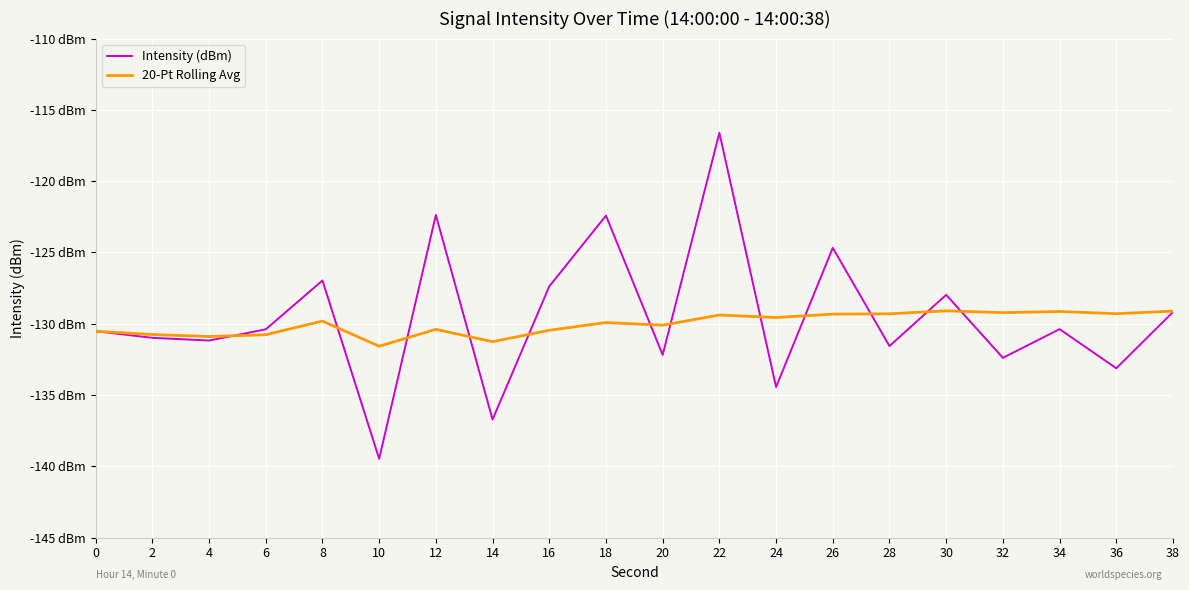

What are all the series names shown in the legend?

Intensity (dBm), 20-Pt Rolling Avg